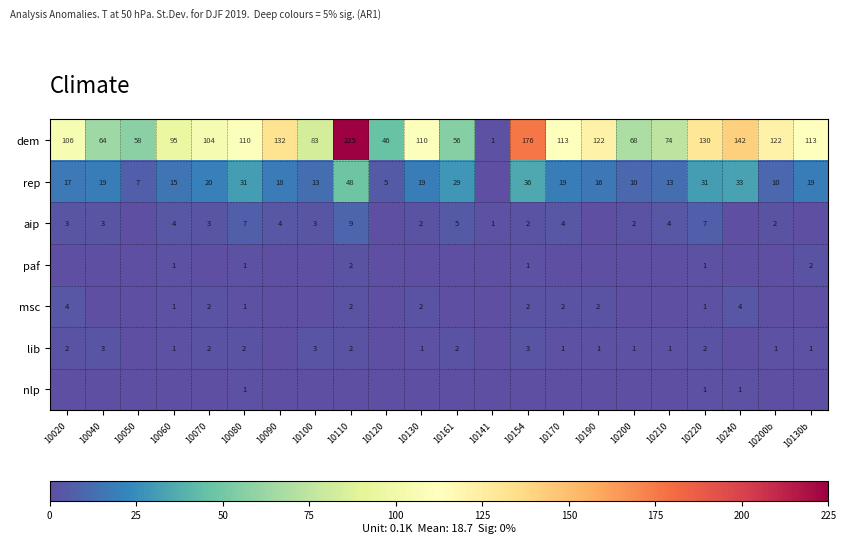

Is the value of paf at 10154 greater than the value of msc at 10170?

No